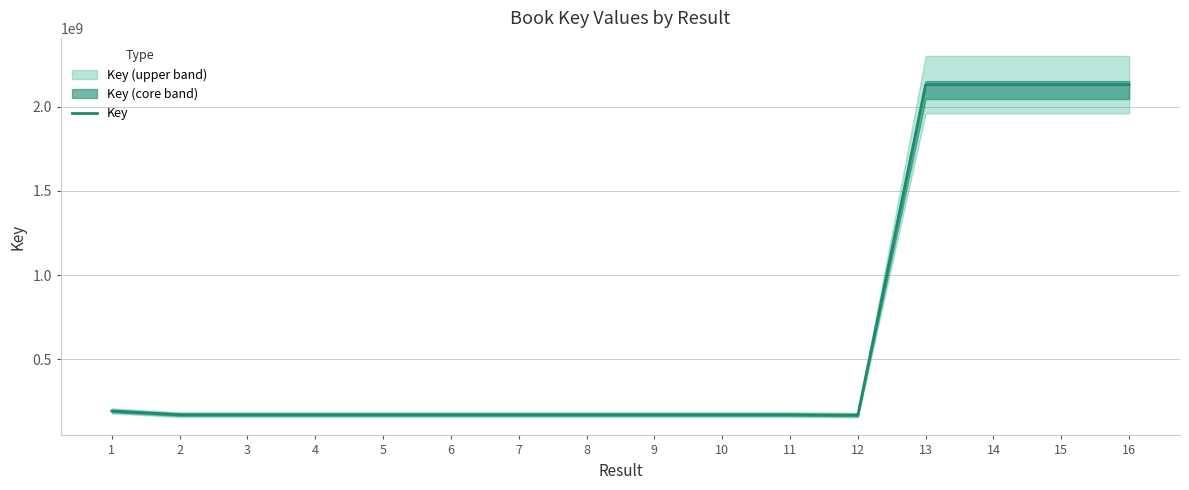

Reading left to right, extract all data points from this chart.

1=193805358	2=171825172	3=171825061	4=171825602	5=171825720	6=171825100	7=171825559	8=171825674	9=171825314	10=171825772	11=171824943	12=169155075	13=2130384595	14=2130385241	15=2130385224	16=2130382812